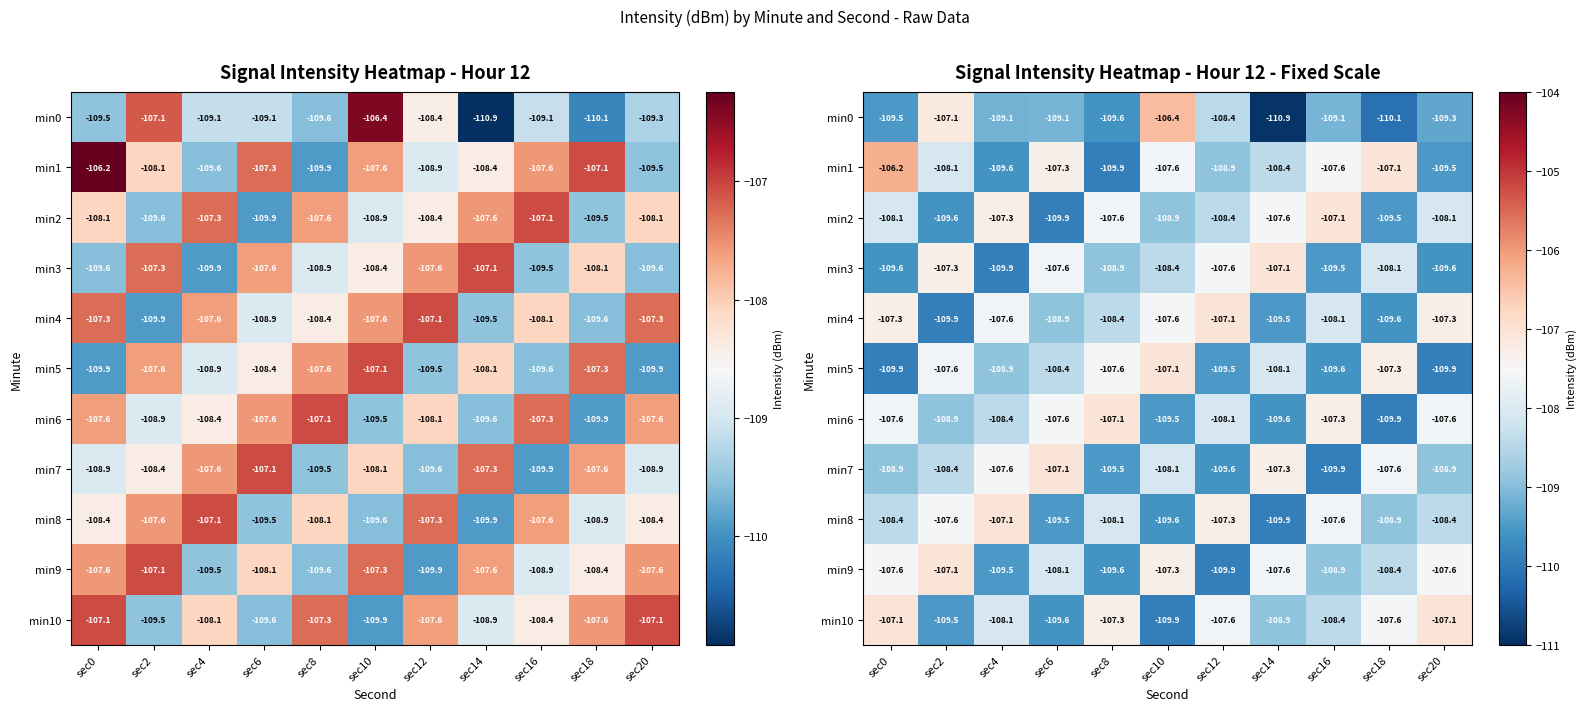

Which series changed the most between sec4 and sec8?

min7